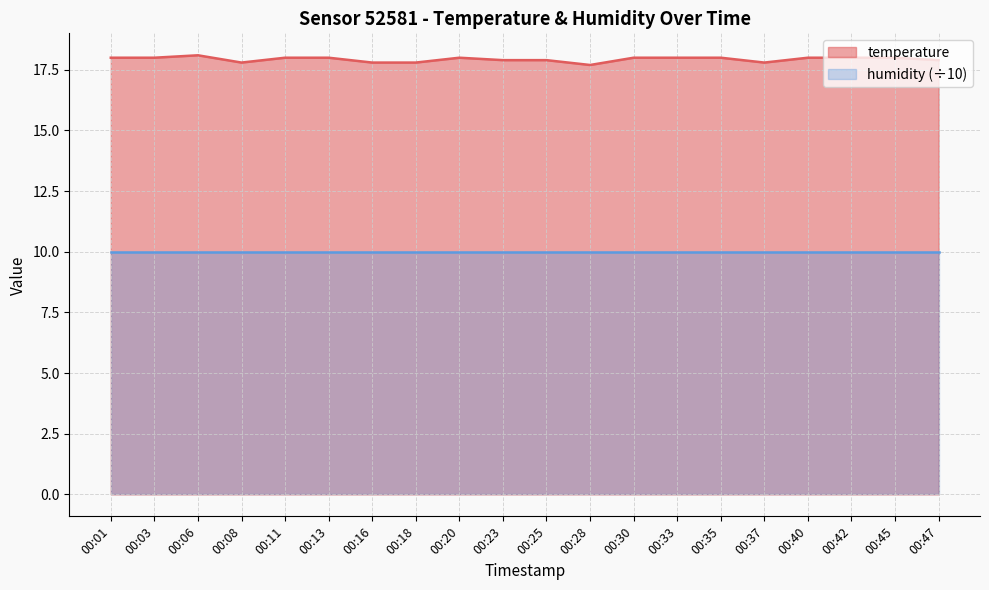

How many interior local peaks (higher than both neighbors) does the data have?

2